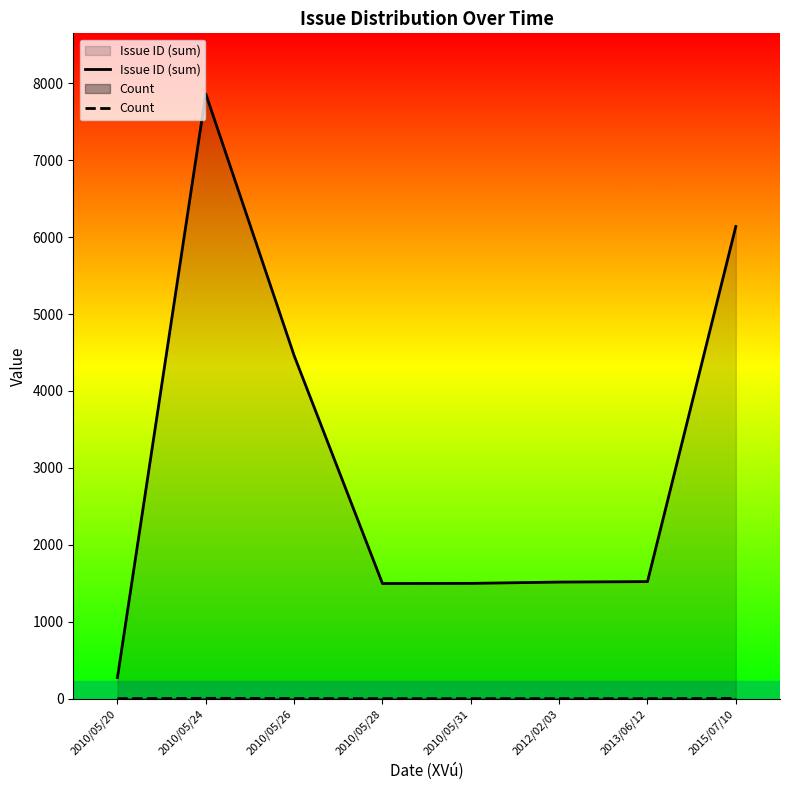

Rank the categories by Count value from highest to lowest.

2010/05/24, 2015/07/10, 2010/05/26, 2010/05/20, 2010/05/28, 2010/05/31, 2012/02/03, 2013/06/12